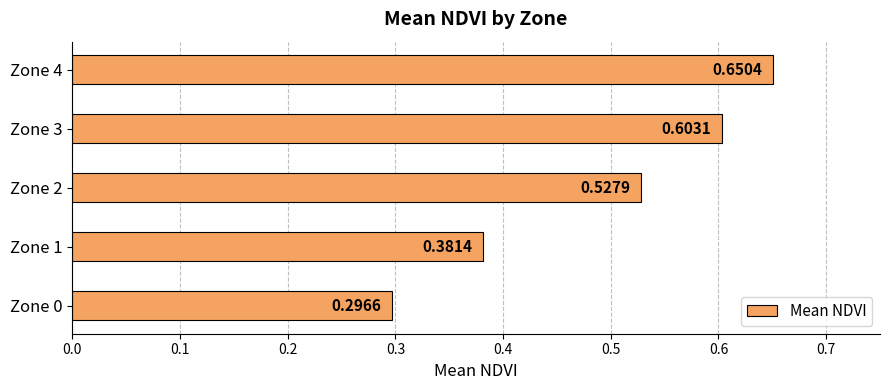

What is the change in value from Zone 0 to Zone 4?

+0.4